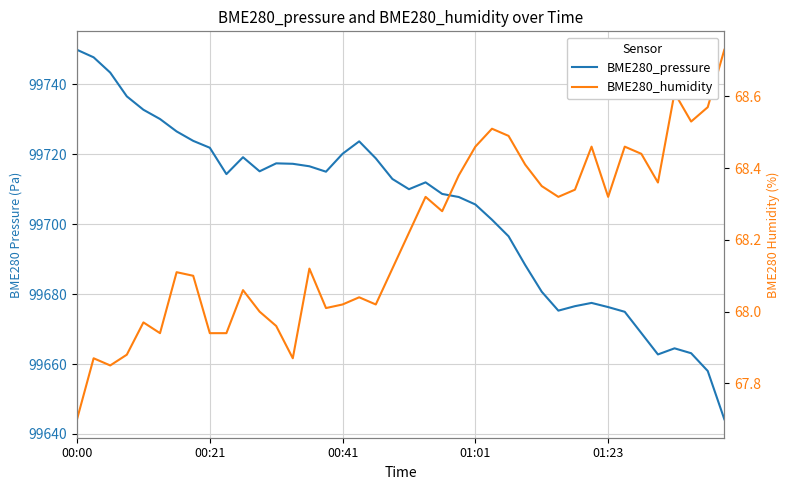

What is the smallest value displayed?

67.7